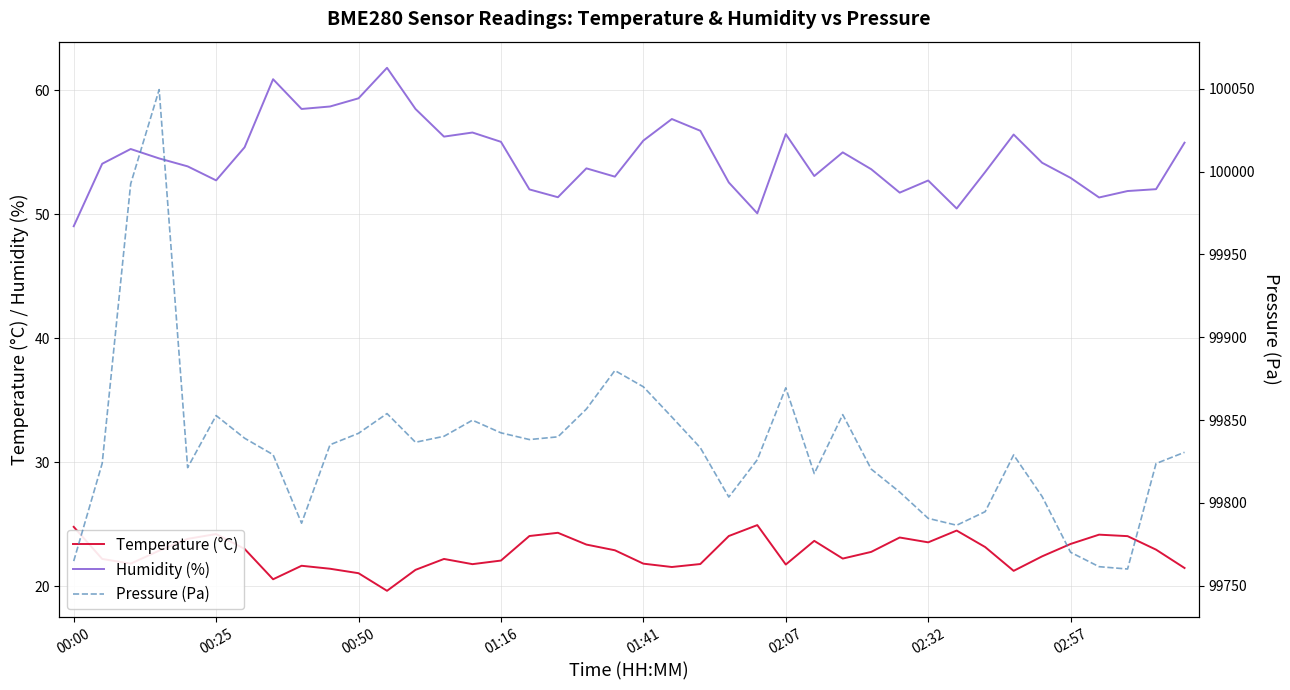

True or false: Humidity (%) and Temperature (°C) intersect in this chart.

False